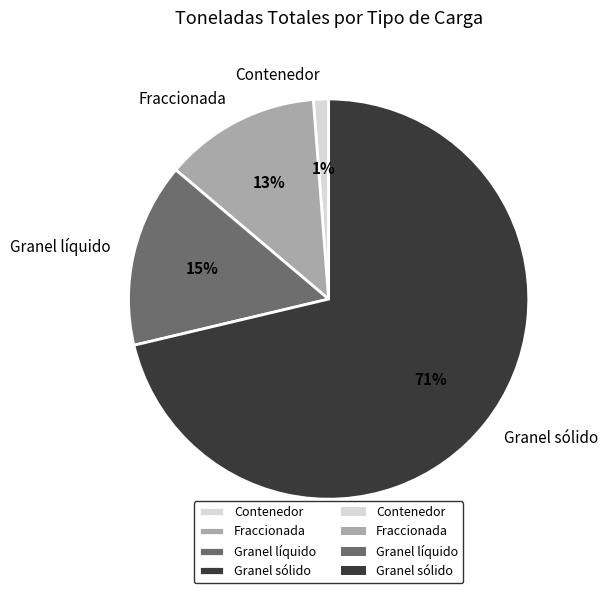

Rank the categories by value from highest to lowest.

Granel sólido, Granel líquido, Fraccionada, Contenedor